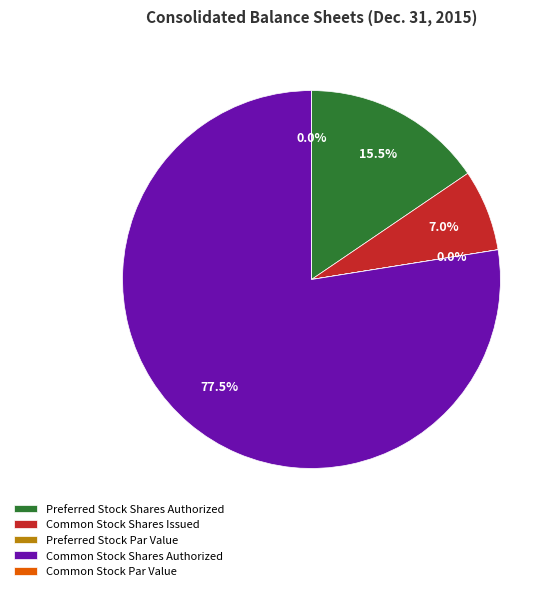

Which slice is the largest?

Common Stock Shares Authorized